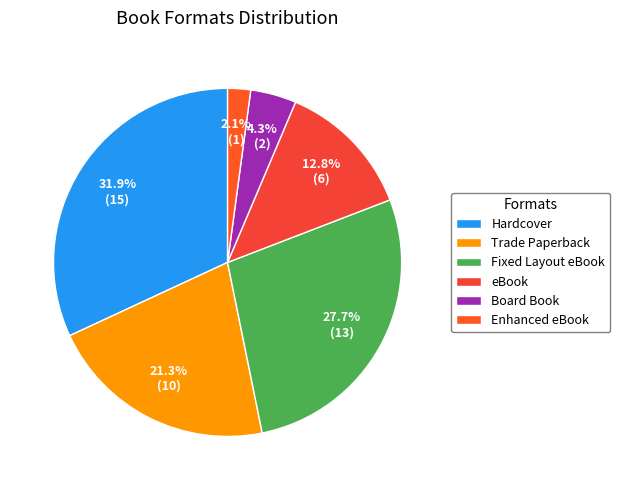

How much of the chart is everything except Enhanced eBook?

97.9%